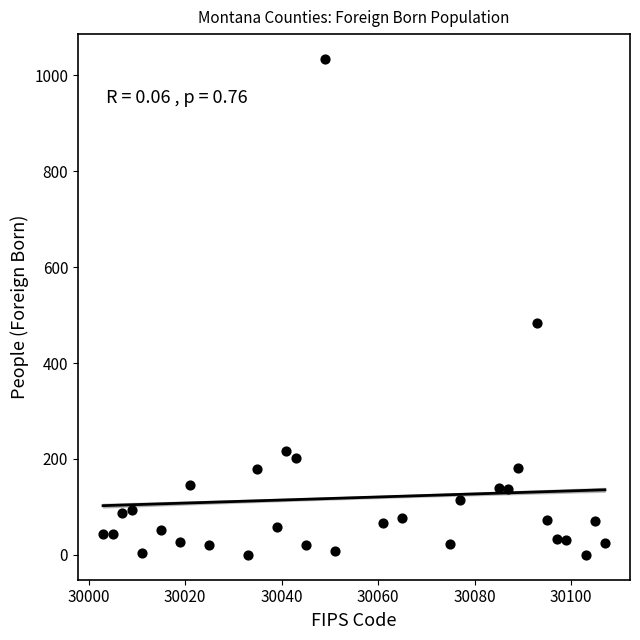

What is the range of Y values (max minus min)?

1034